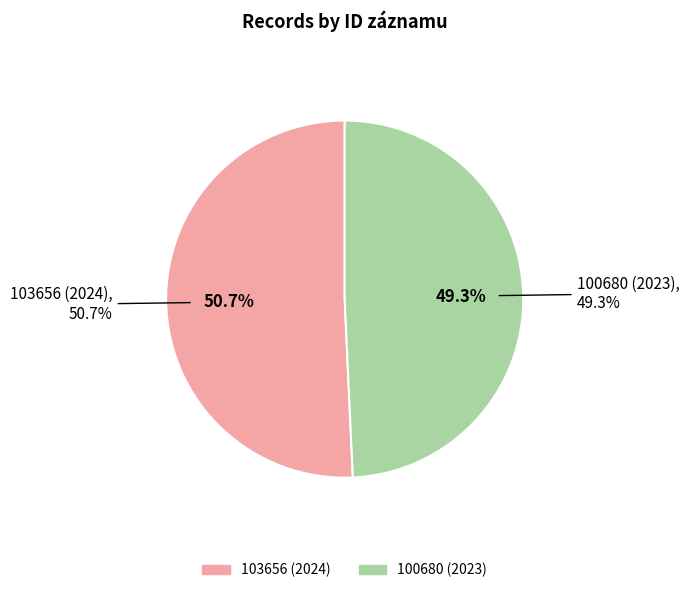

To the nearest percent, what portion does 103656 (2024) represent?

51%